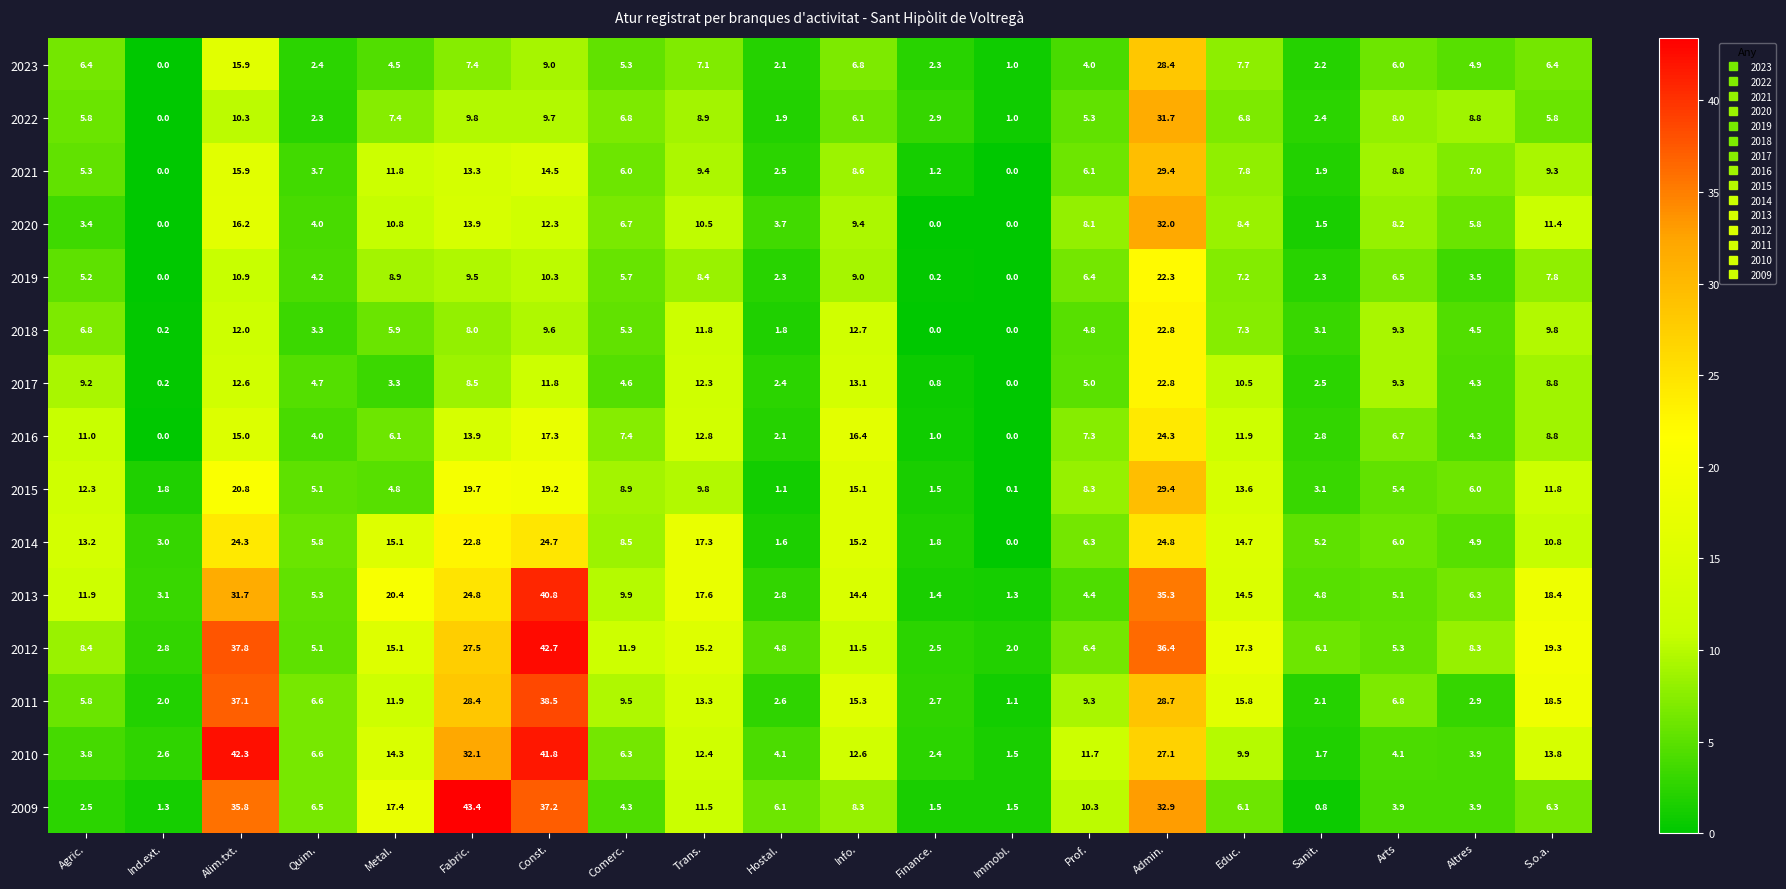

At which category is the sum across all series the highest?

Admin.